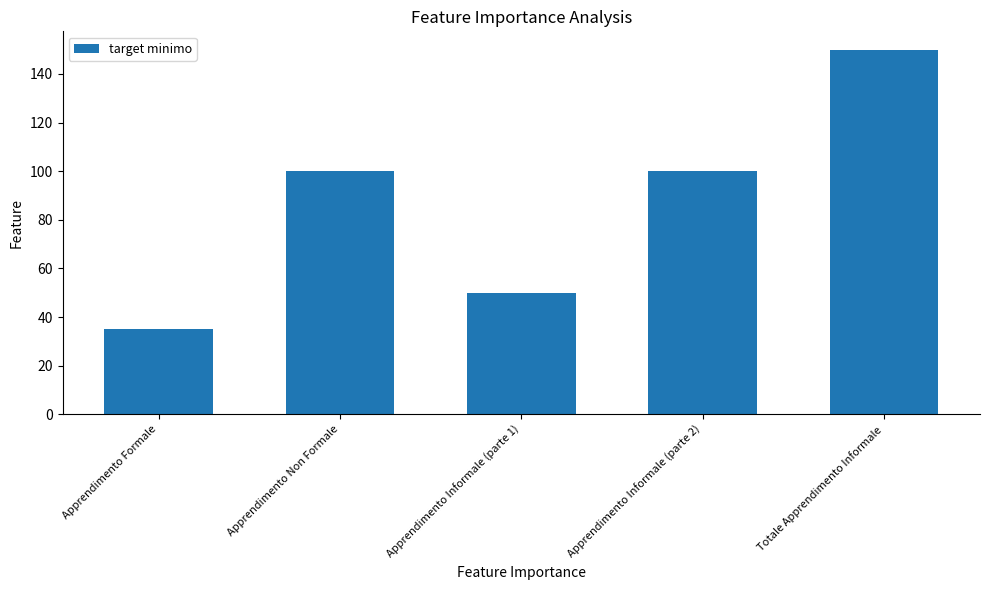

Which has a higher value, Apprendimento Non Formale or Apprendimento Informale (parte 1)?

Apprendimento Non Formale